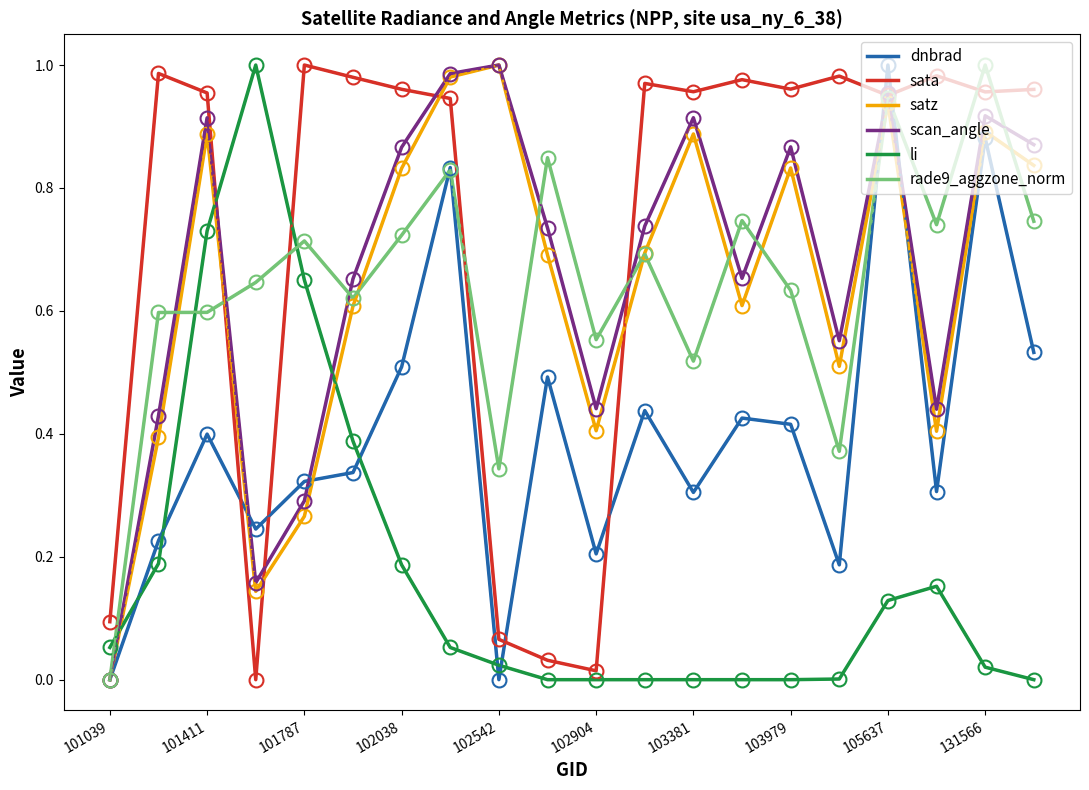

Which series has the largest total across all categories?

sata